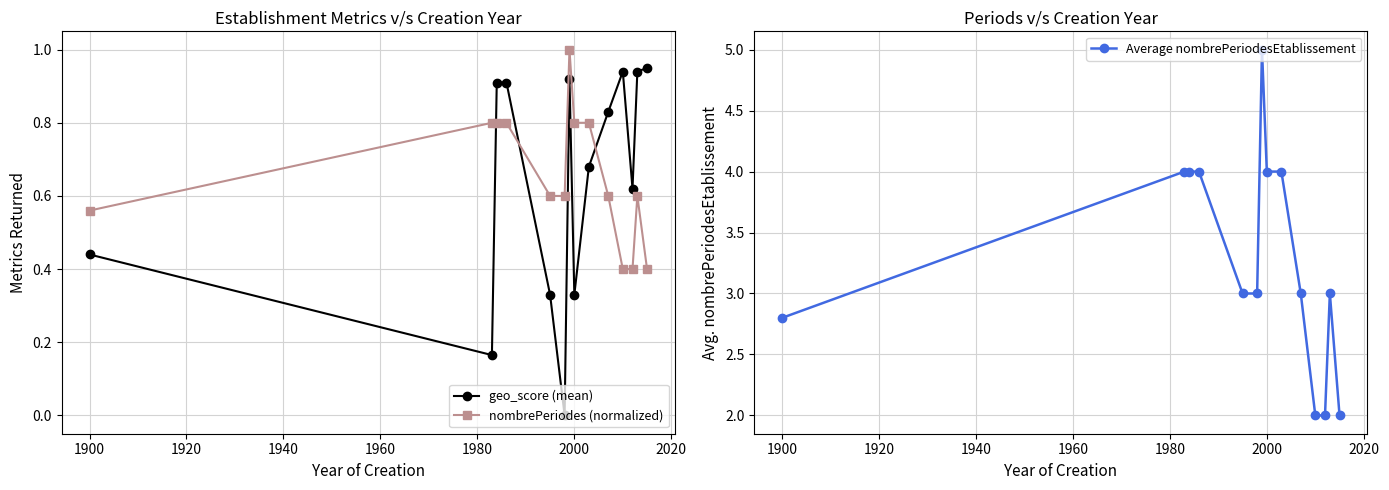

True or false: geo_score (mean) has more than 0 interior local peaks.

True